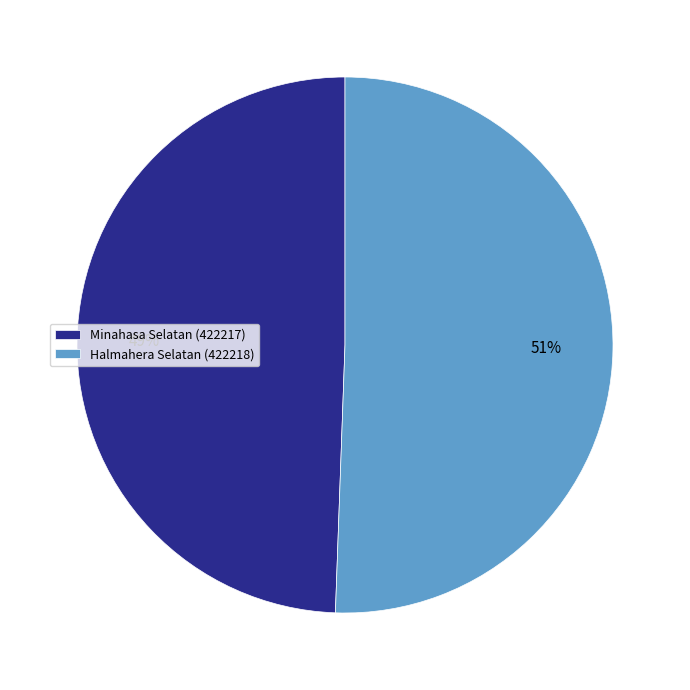

To the nearest percent, what is the average slice percentage?

50%